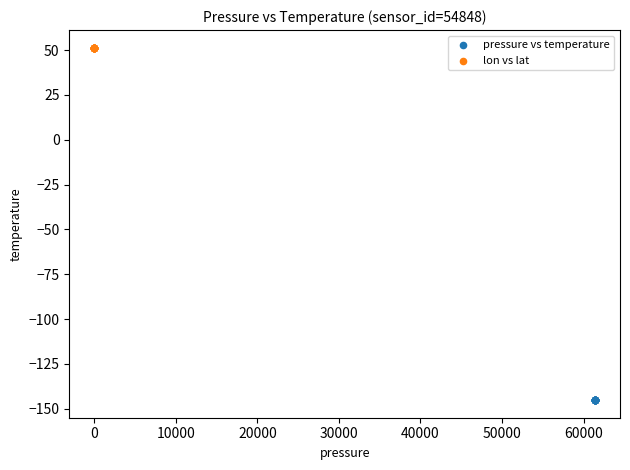

Which series reaches the minimum Y coordinate?

pressure vs temperature